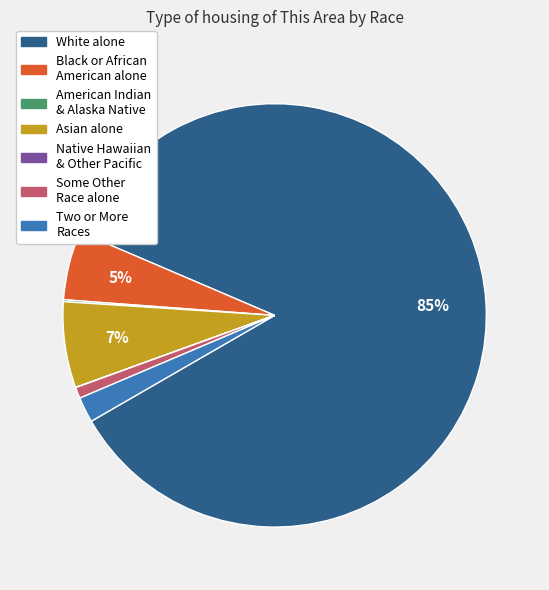

To the nearest percent, what is the average slice percentage?

14%